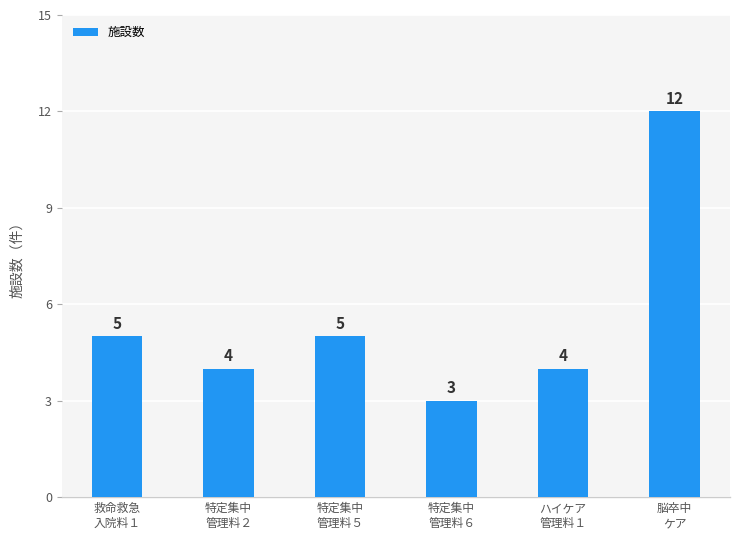

Which has a higher value, 脳卒中
ケア or ハイケア
管理料１?

脳卒中
ケア